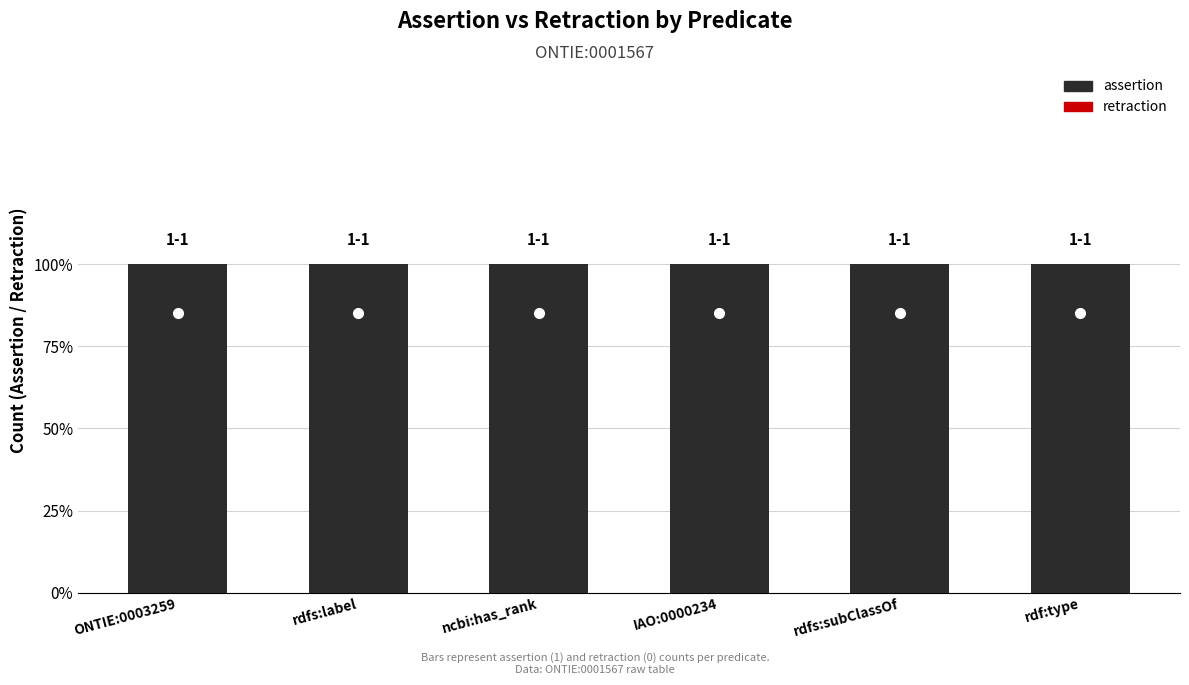

At how many categories does at least one series exceed 0?

6